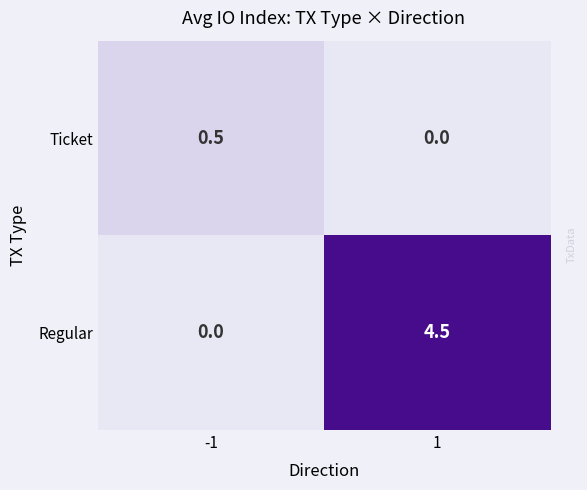

Count the number of categories in the chart.

2